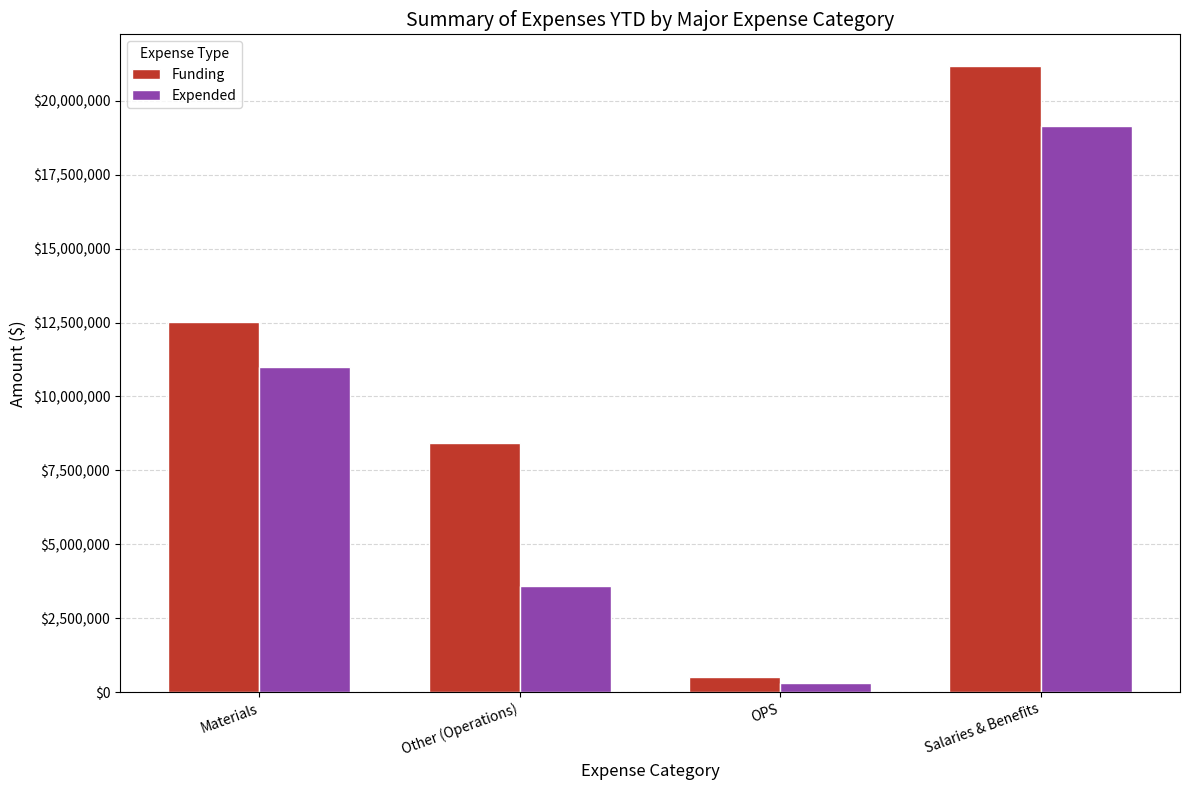

At Salaries & Benefits, list the series in order from largest to smallest.

Funding, Expended